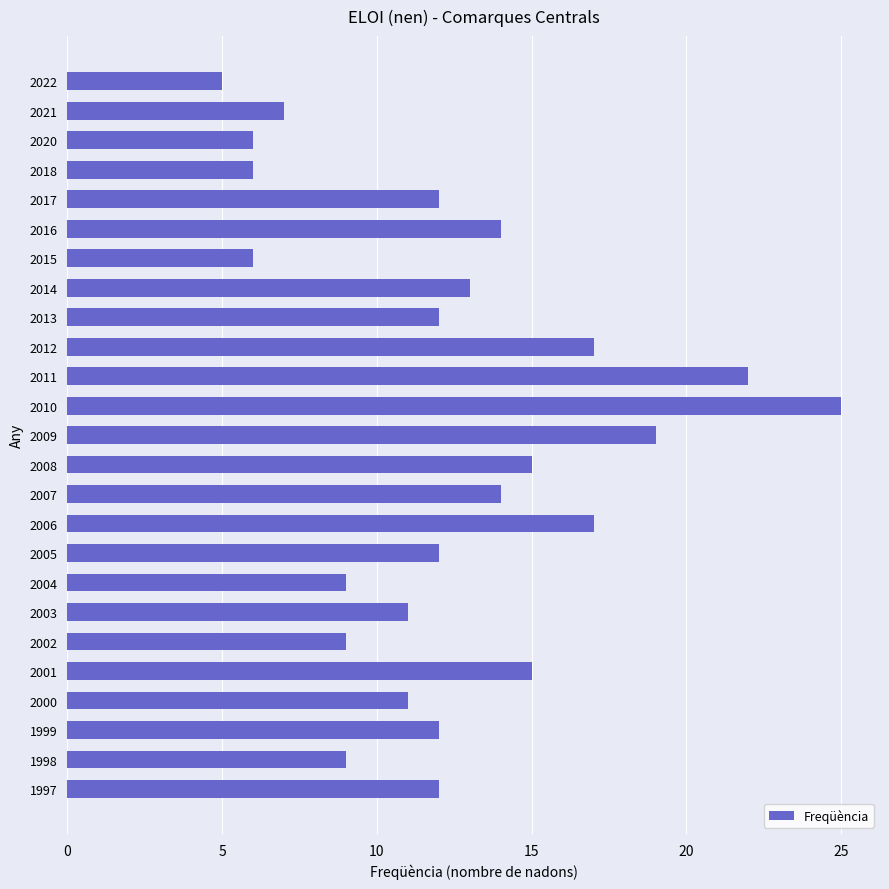

Reading top to bottom, transcribe all the data shown in this chart.

2022=5	2021=7	2020=6	2018=6	2017=12	2016=14	2015=6	2014=13	2013=12	2012=17	2011=22	2010=25	2009=19	2008=15	2007=14	2006=17	2005=12	2004=9	2003=11	2002=9	2001=15	2000=11	1999=12	1998=9	1997=12